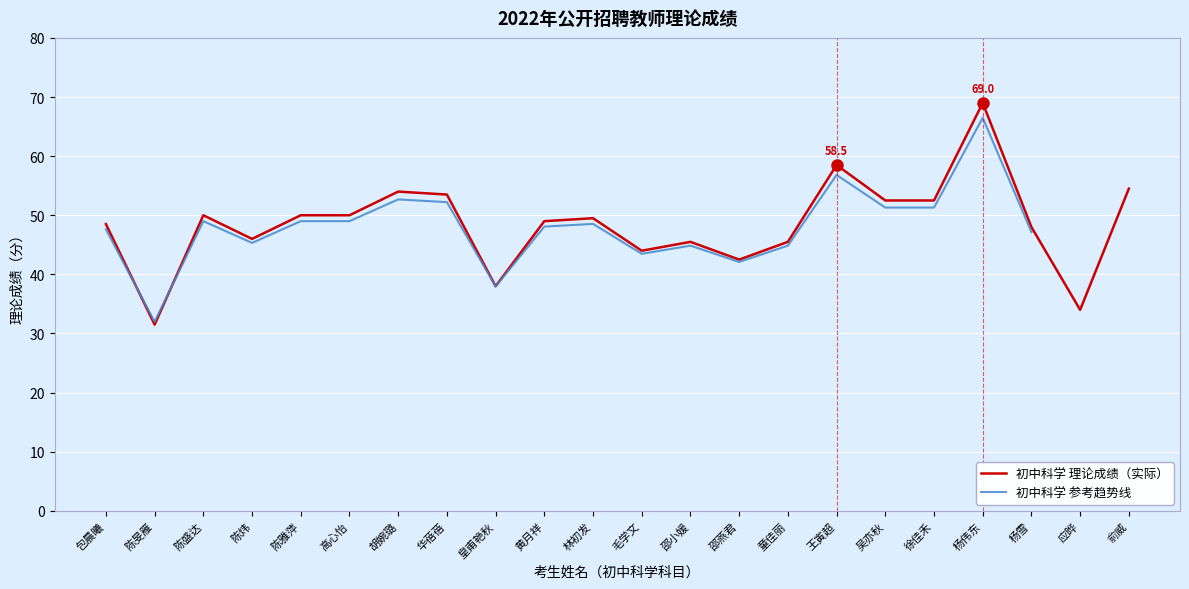

How many points are lower than both their immediate neighbors (excluding endpoints)?

6